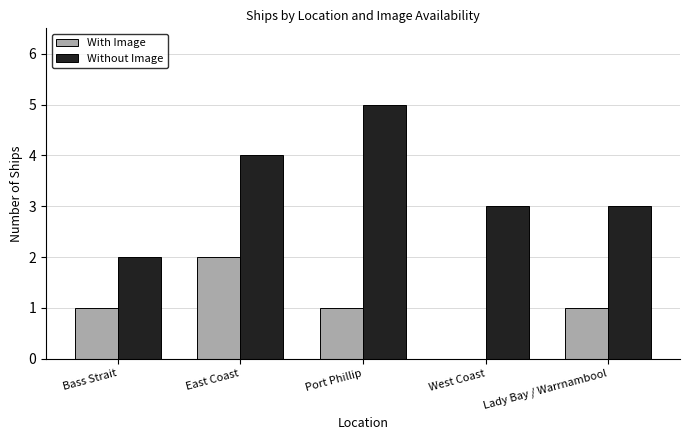

What is the sum of the Without Image values at East Coast and Bass Strait?

6